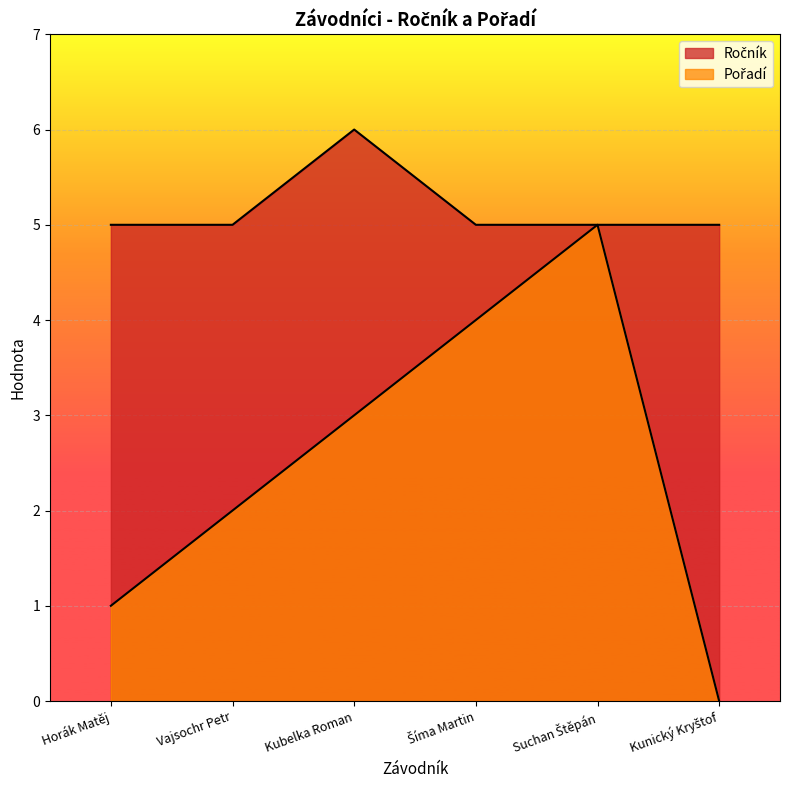

True or false: Ročník and Pořadí cross at least once.

False